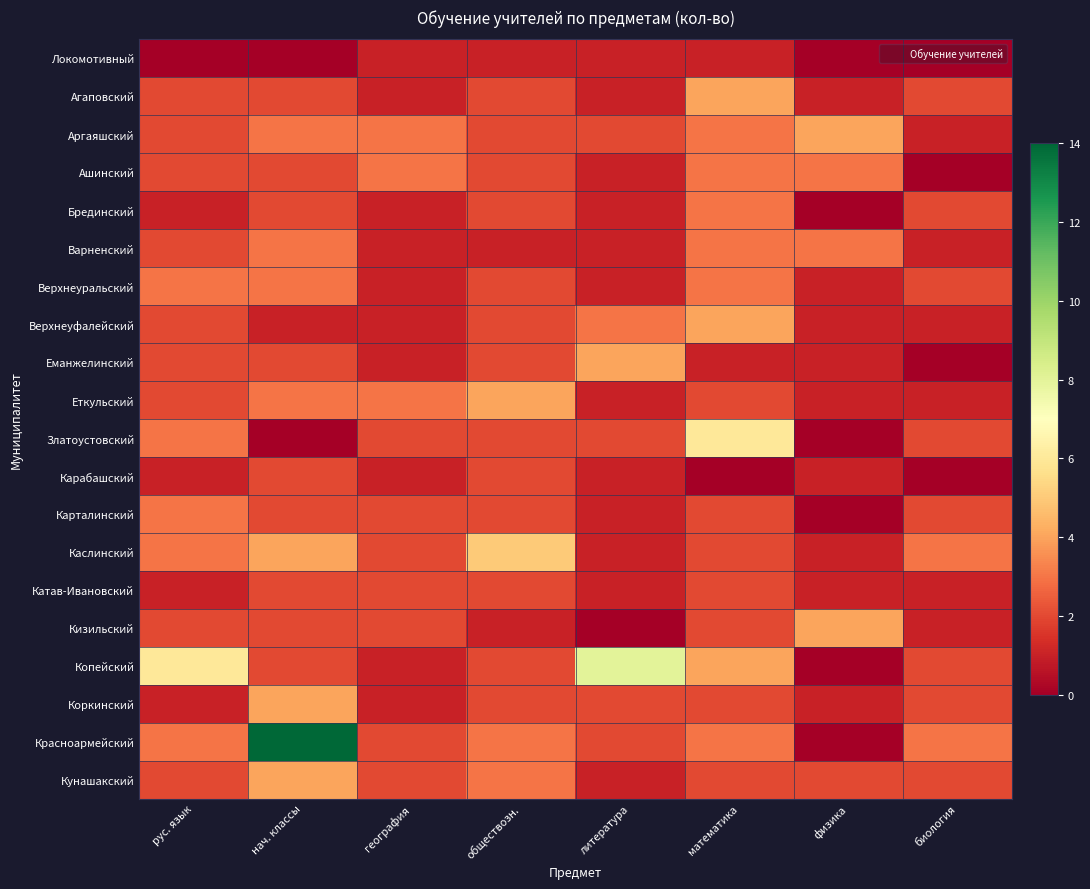

Reading left to right, what are all the values shown in this chart?

Локомотивный: рус. язык=0	нач. классы=0	география=1	обществозн.=1	литература=1	математика=1	физика=0	биология=0
Агаповский: рус. язык=2	нач. классы=2	география=1	обществозн.=2	литература=1	математика=4	физика=1	биология=2
Аргаяшский: рус. язык=2	нач. классы=3	география=3	обществозн.=2	литература=2	математика=3	физика=4	биология=1
Ашинский: рус. язык=2	нач. классы=2	география=3	обществозн.=2	литература=1	математика=3	физика=3	биология=0
Брединский: рус. язык=1	нач. классы=2	география=1	обществозн.=2	литература=1	математика=3	физика=0	биология=2
Варненский: рус. язык=2	нач. классы=3	география=1	обществозн.=1	литература=1	математика=3	физика=3	биология=1
Верхнеуральский: рус. язык=3	нач. классы=3	география=1	обществозн.=2	литература=1	математика=3	физика=1	биология=2
Верхнеуфалейский: рус. язык=2	нач. классы=1	география=1	обществозн.=2	литература=3	математика=4	физика=1	биология=1
Еманжелинский: рус. язык=2	нач. классы=2	география=1	обществозн.=2	литература=4	математика=1	физика=1	биология=0
Еткульский: рус. язык=2	нач. классы=3	география=3	обществозн.=4	литература=1	математика=2	физика=1	биология=1
Златоустовский: рус. язык=3	нач. классы=0	география=2	обществозн.=2	литература=2	математика=6	физика=0	биология=2
Карабашский: рус. язык=1	нач. классы=2	география=1	обществозн.=2	литература=1	математика=0	физика=1	биология=0
Карталинский: рус. язык=3	нач. классы=2	география=2	обществозн.=2	литература=1	математика=2	физика=0	биология=2
Каслинский: рус. язык=3	нач. классы=4	география=2	обществозн.=5	литература=1	математика=2	физика=1	биология=3
Катав-Ивановский: рус. язык=1	нач. классы=2	география=2	обществозн.=2	литература=1	математика=2	физика=1	биология=1
Кизильский: рус. язык=2	нач. классы=2	география=2	обществозн.=1	литература=0	математика=2	физика=4	биология=1
Копейский: рус. язык=6	нач. классы=2	география=1	обществозн.=2	литература=8	математика=4	физика=0	биология=2
Коркинский: рус. язык=1	нач. классы=4	география=1	обществозн.=2	литература=2	математика=2	физика=1	биология=2
Красноармейский: рус. язык=3	нач. классы=14	география=2	обществозн.=3	литература=2	математика=3	физика=0	биология=3
Кунашакский: рус. язык=2	нач. классы=4	география=2	обществозн.=3	литература=1	математика=2	физика=2	биология=2